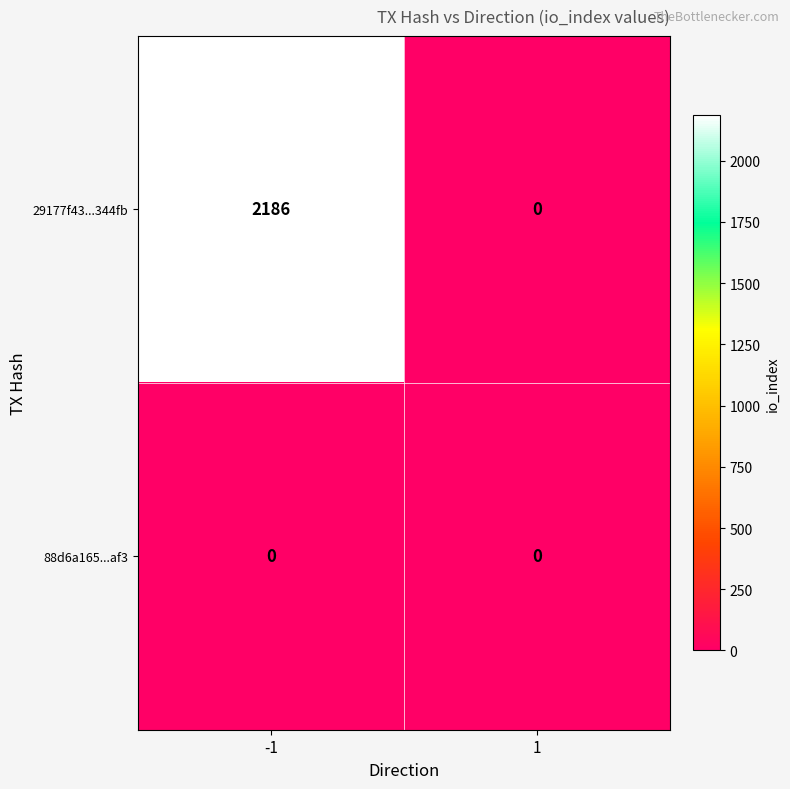

What is the sum of all 29177f43...344fb values?

2186